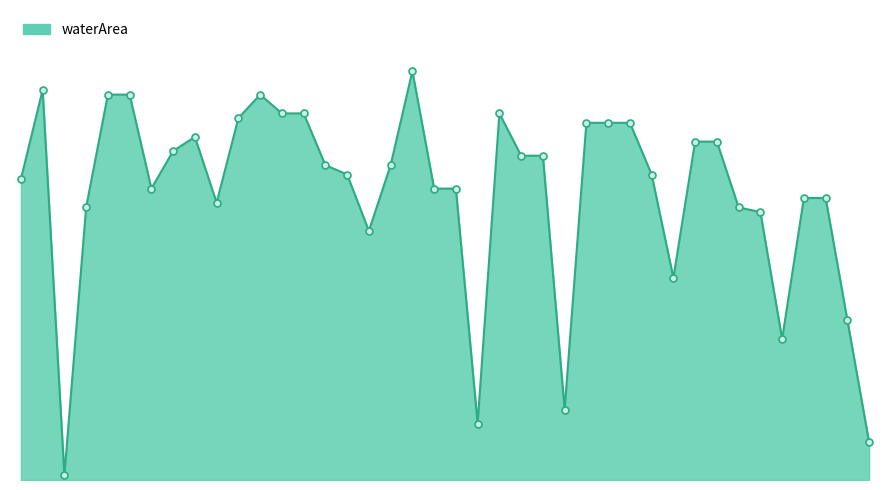

How many interior local valleys (lower than both neighbors) does the data have?

8